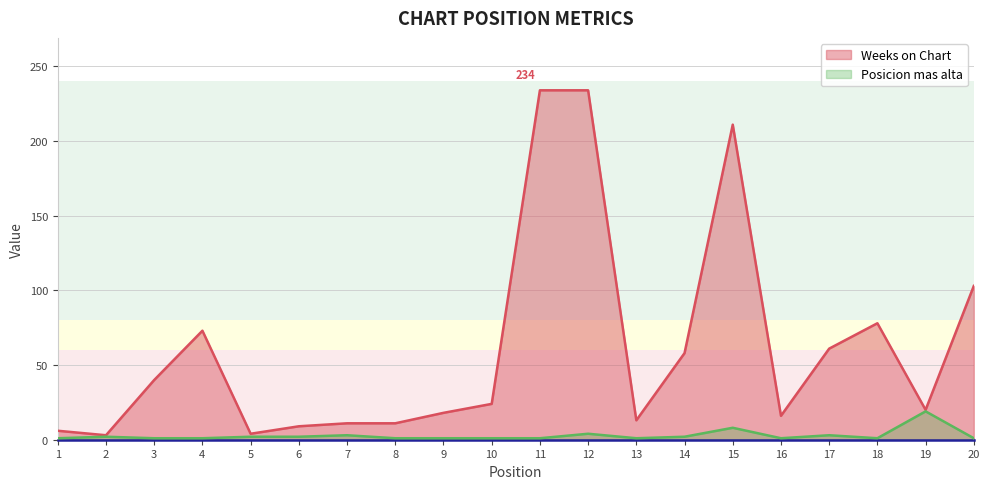

What is the maximum value for Posicion mas alta?

19